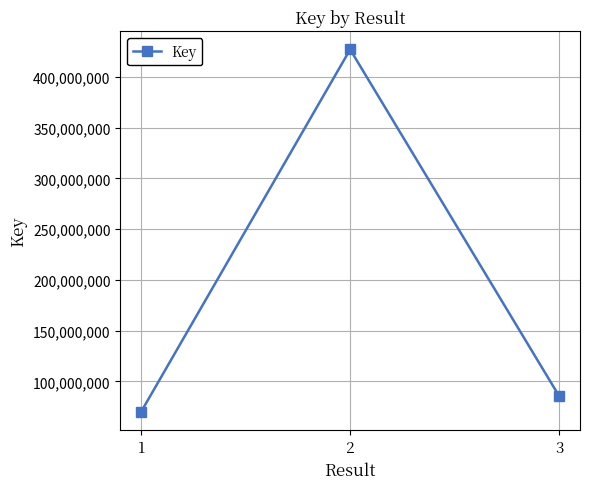

At which label does the data first exceed 85710107?

2